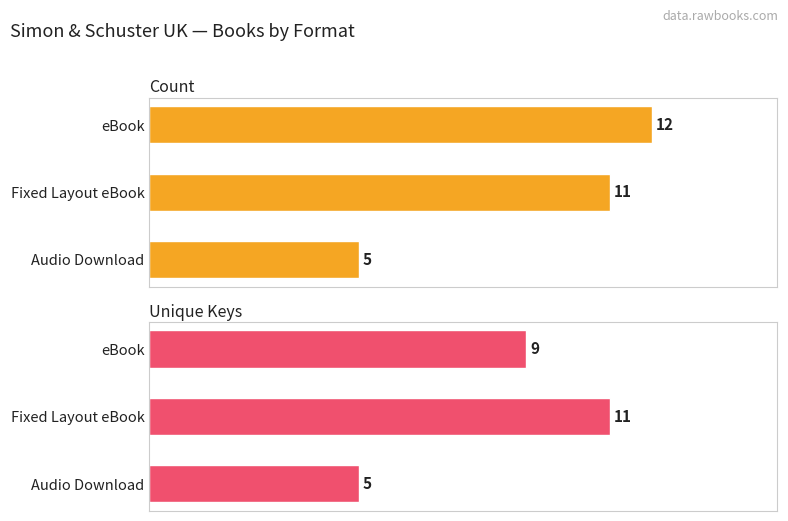

What is the difference between the second highest and minimum values in the Unique Keys series?

4